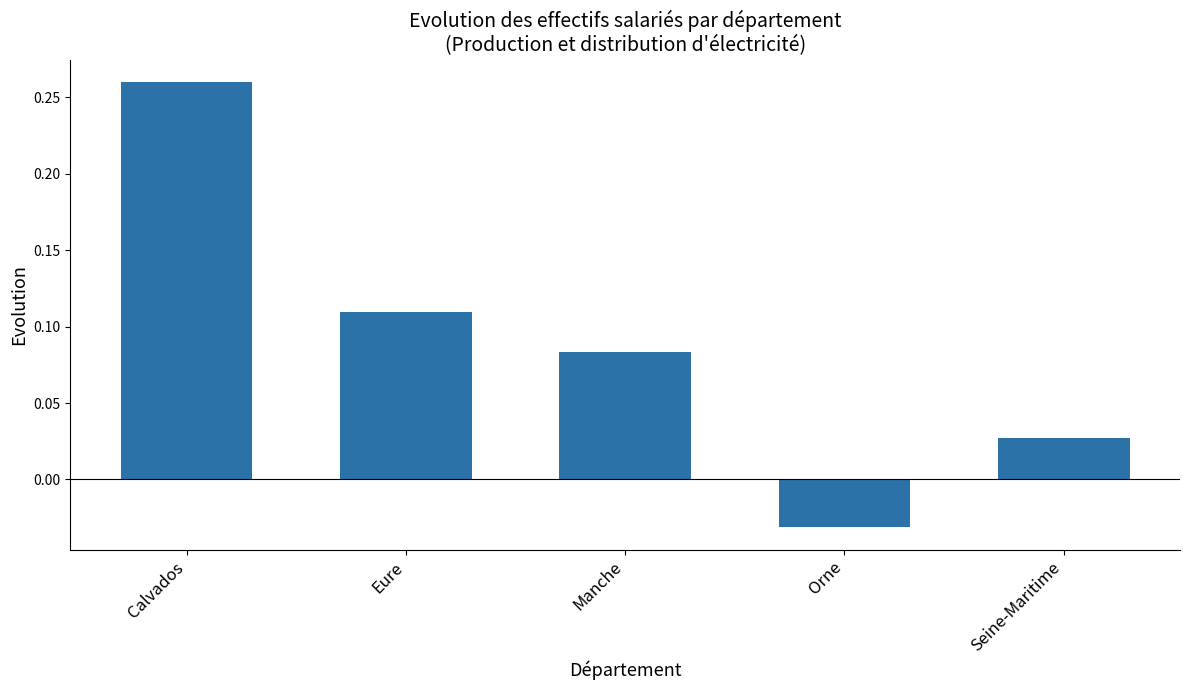

Where does the data first go above 0?

Calvados